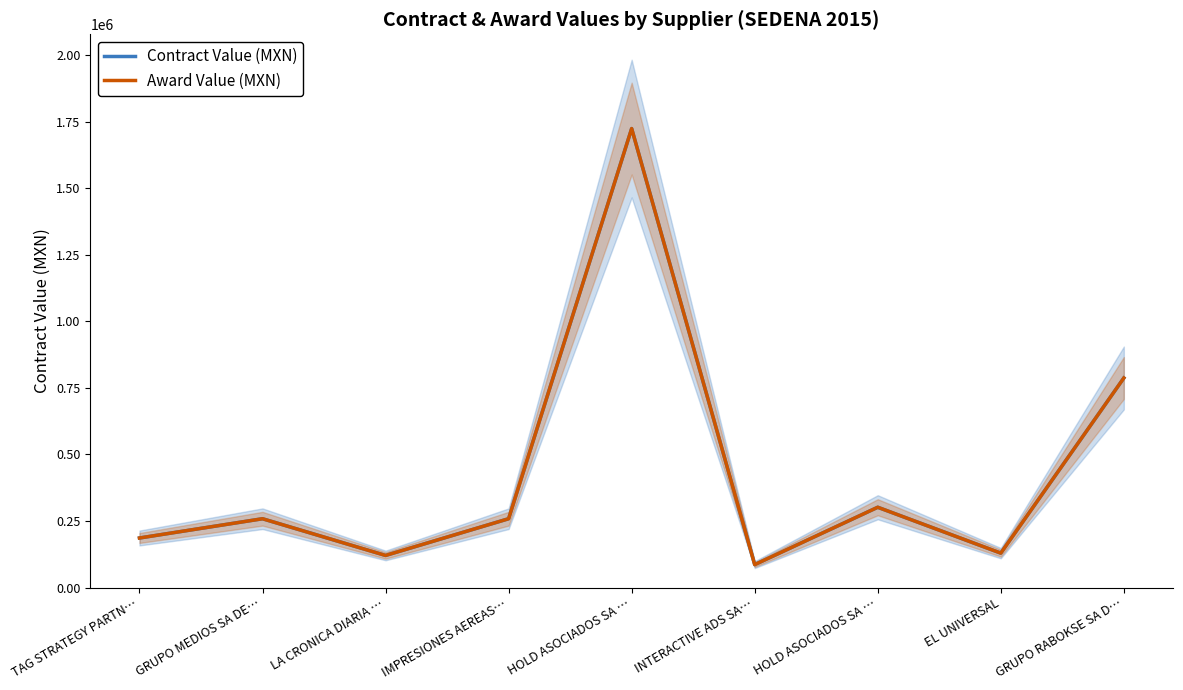

What is the difference between the maximum and minimum values in the Award Value (MXN) series?

1637931.0